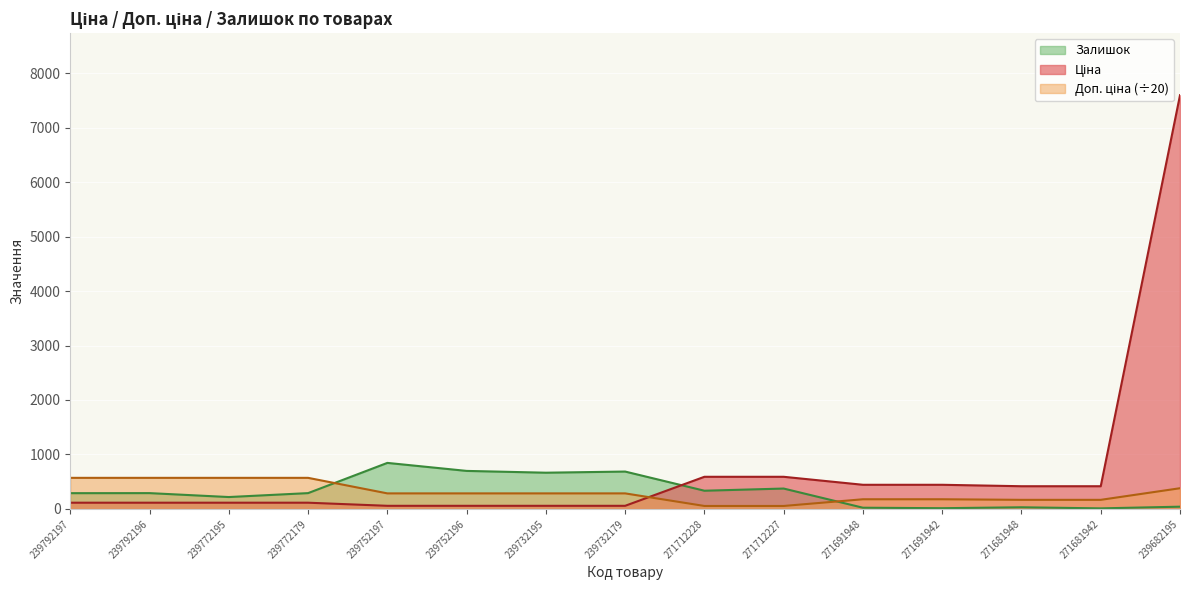

True or false: Залишок has a value of 61.9 at 239682195.

False